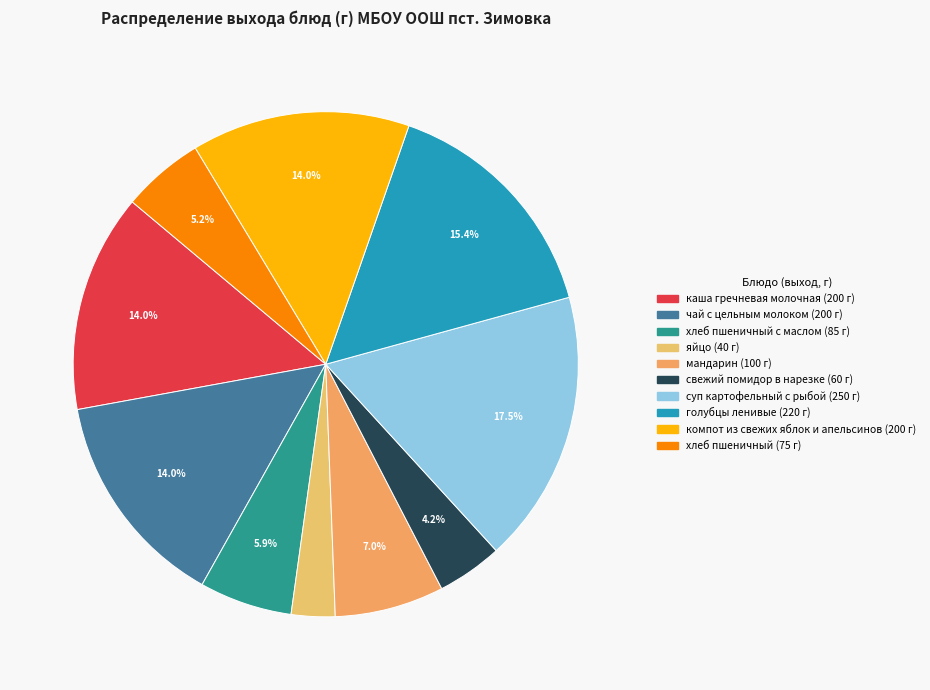

Which category has the smallest portion of the pie?

яйцо